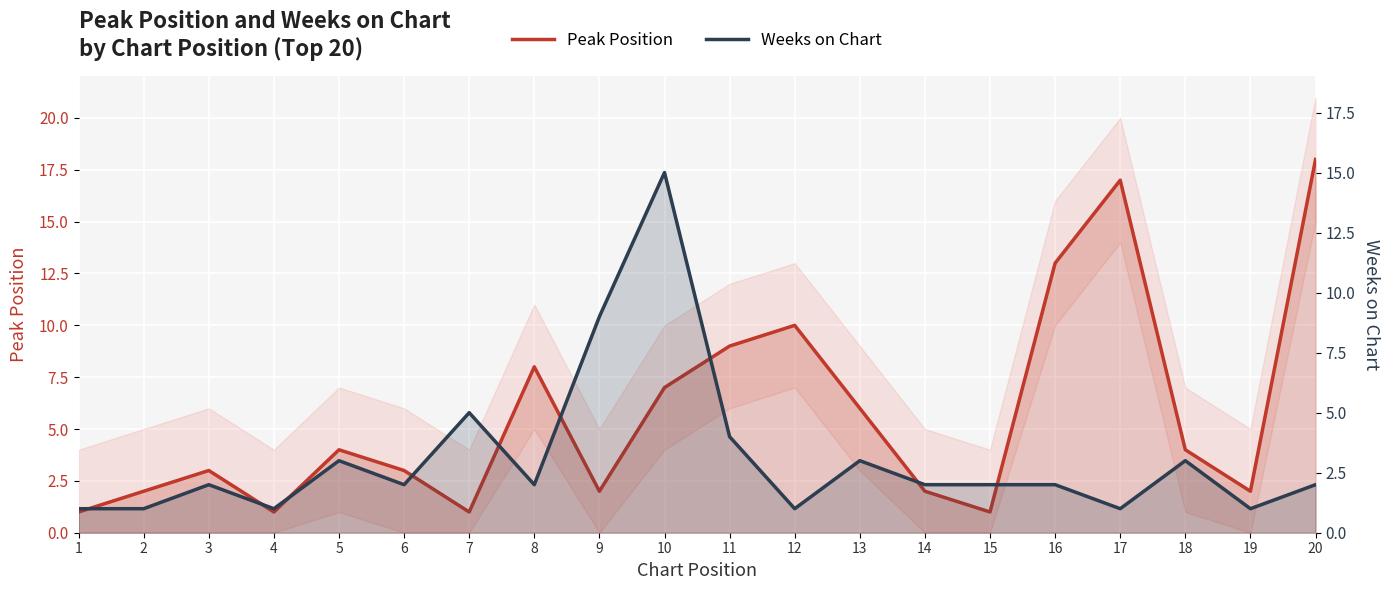

Does the chart display data point markers on the line(s)?

No